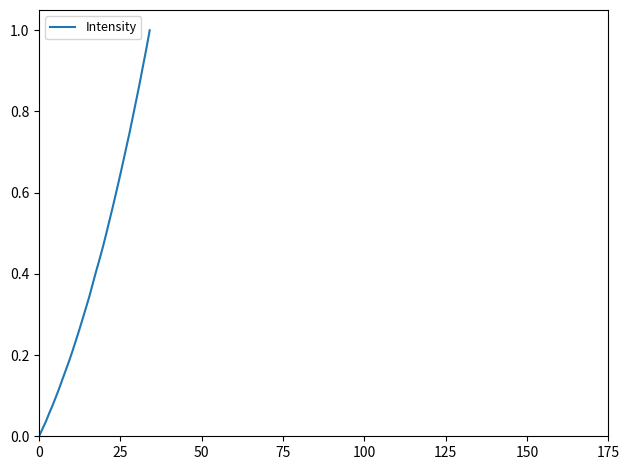

Is this an area chart (filled region under the line)?

No